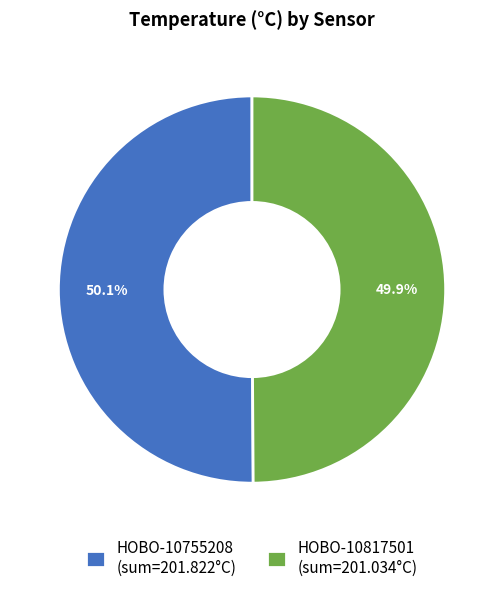

What percentage is NOT represented by HOBO-10755208 (sum=201.822°C)?

49.9%